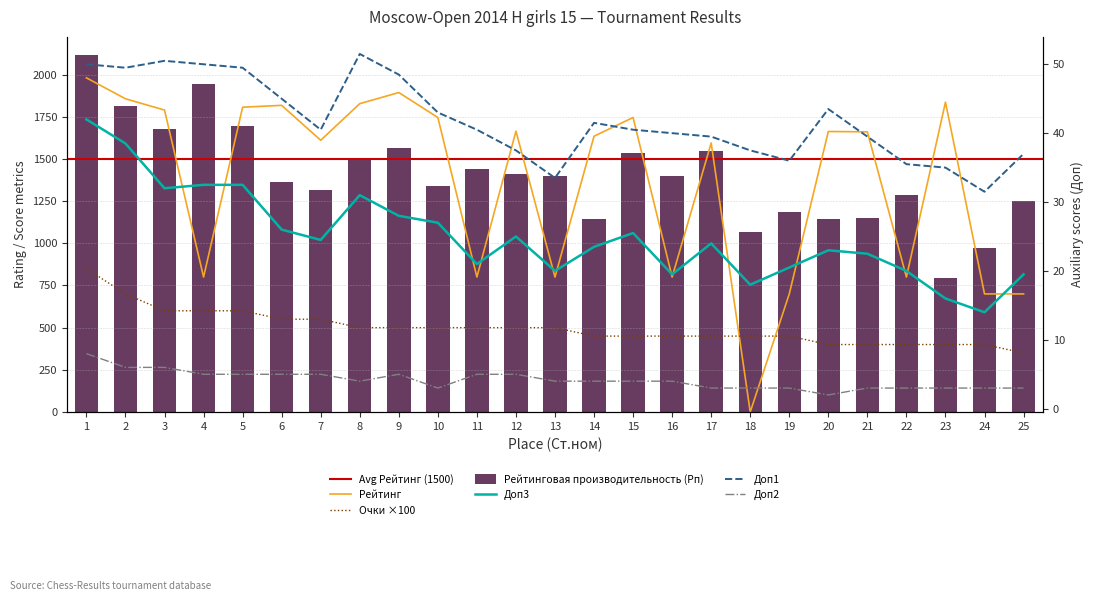

True or false: Доп1 has a value of 36.0 at 19.

True